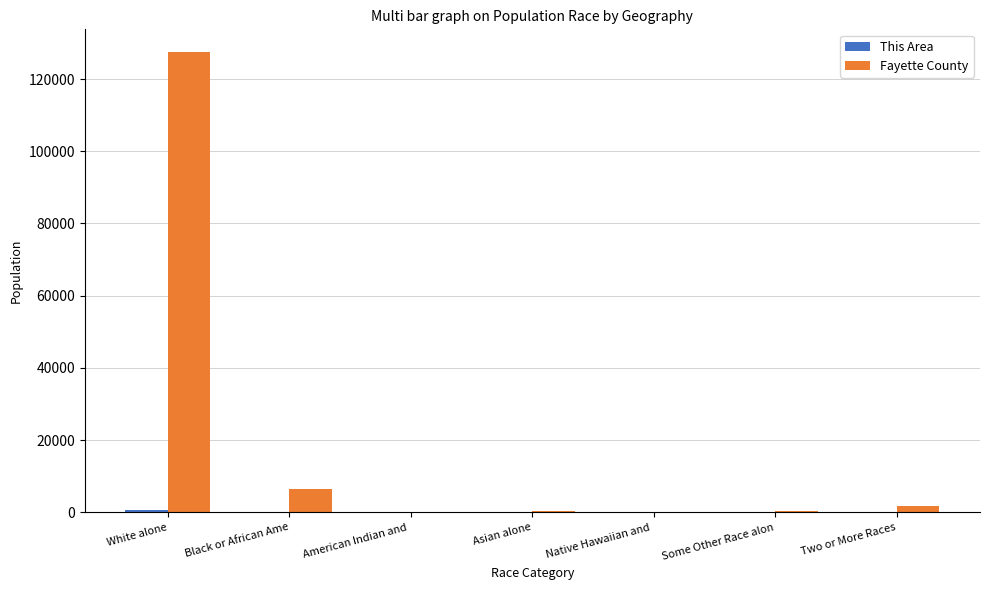

At which label is Fayette County closest to 63721?

Black or African Ame